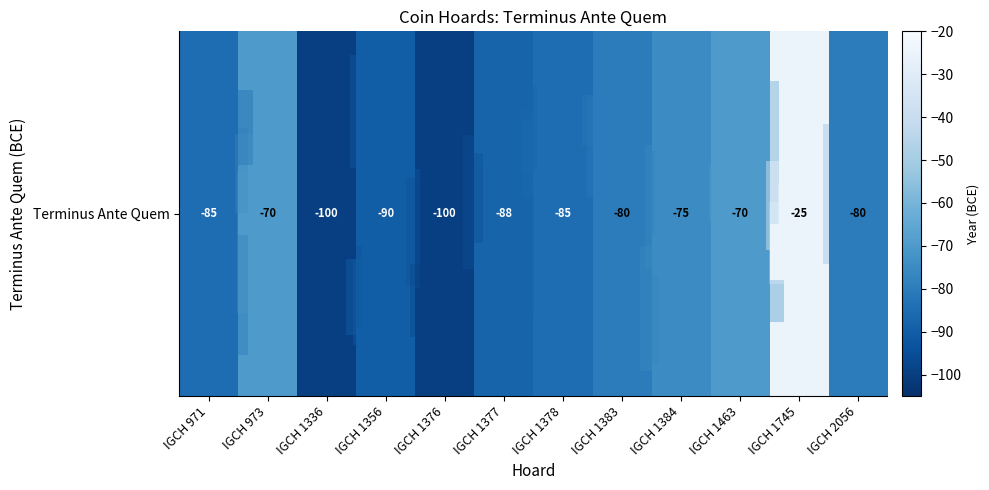

What is the minimum value shown in the chart?

-100